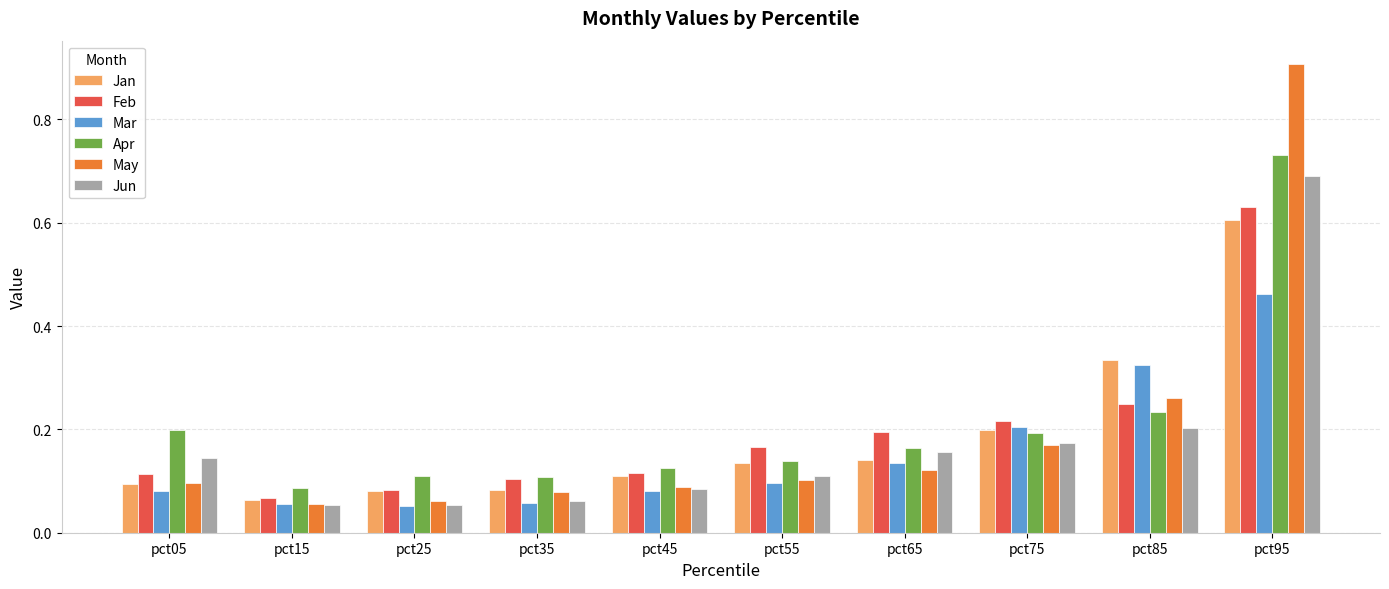

The value of Jan at pct75 is 0.3. True or false?

False